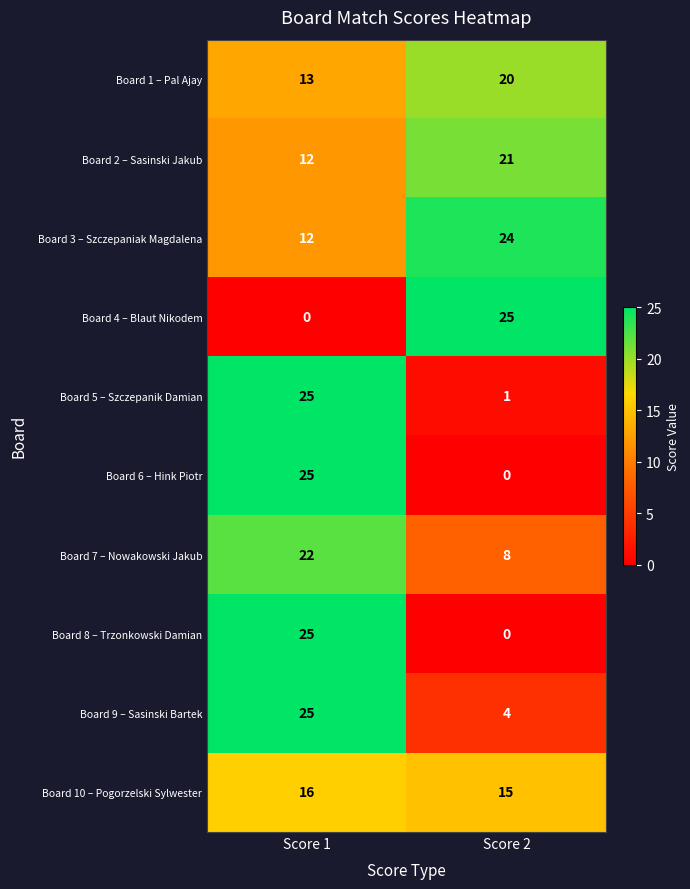

True or false: Board 1 – Pal Ajay has a value of 13 at Score 1.

True